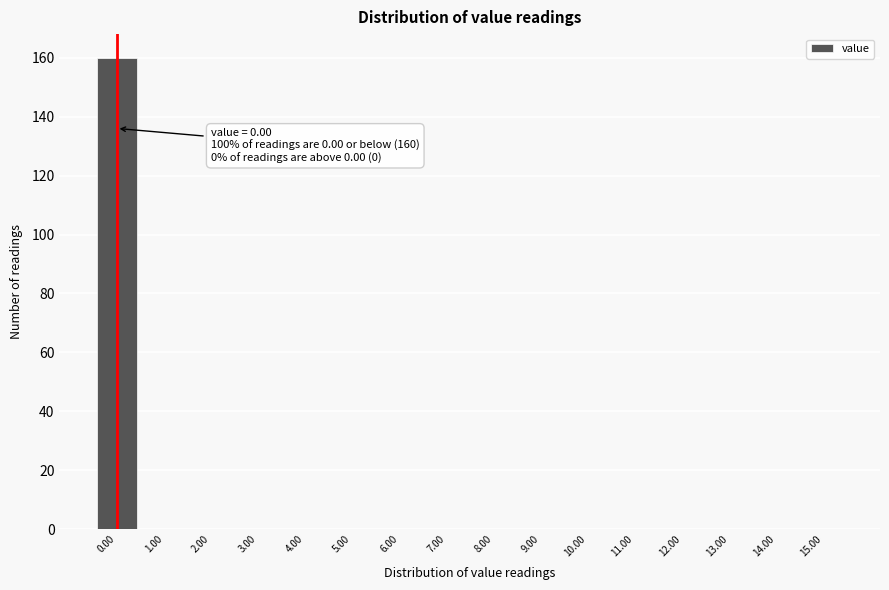

Over which range of the x-axis is the bar tallest?

-0.5 to 0.5